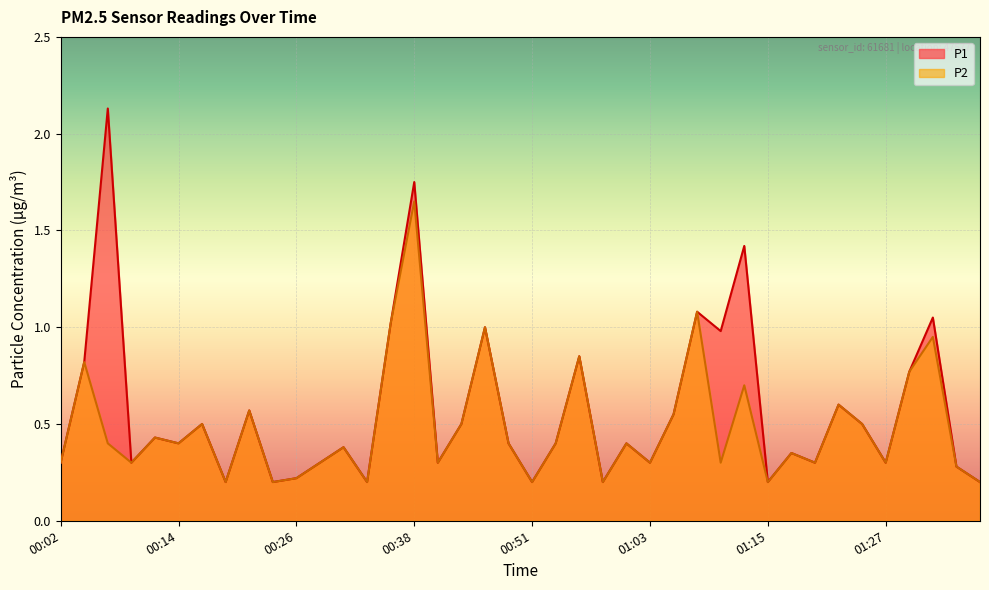

Is it true that P1 equals 0.3 at 00:41?

True